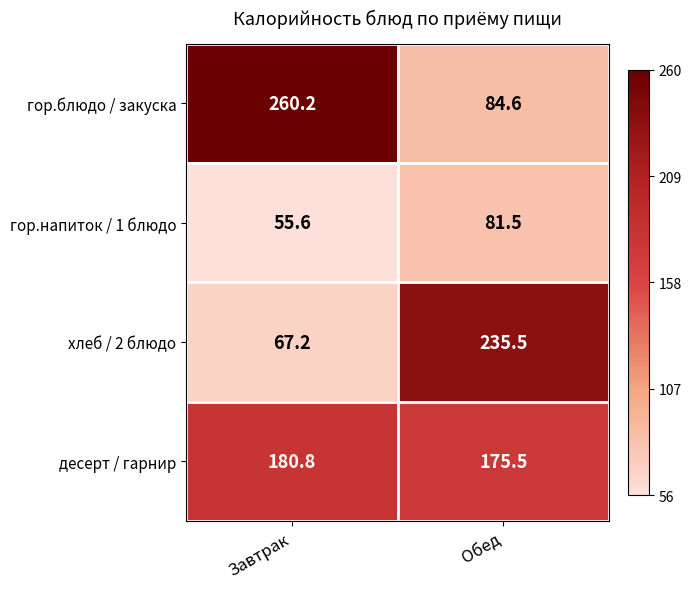

Rank the series at Обед from highest to lowest value.

хлеб / 2 блюдо, десерт / гарнир, гор.блюдо / закуска, гор.напиток / 1 блюдо